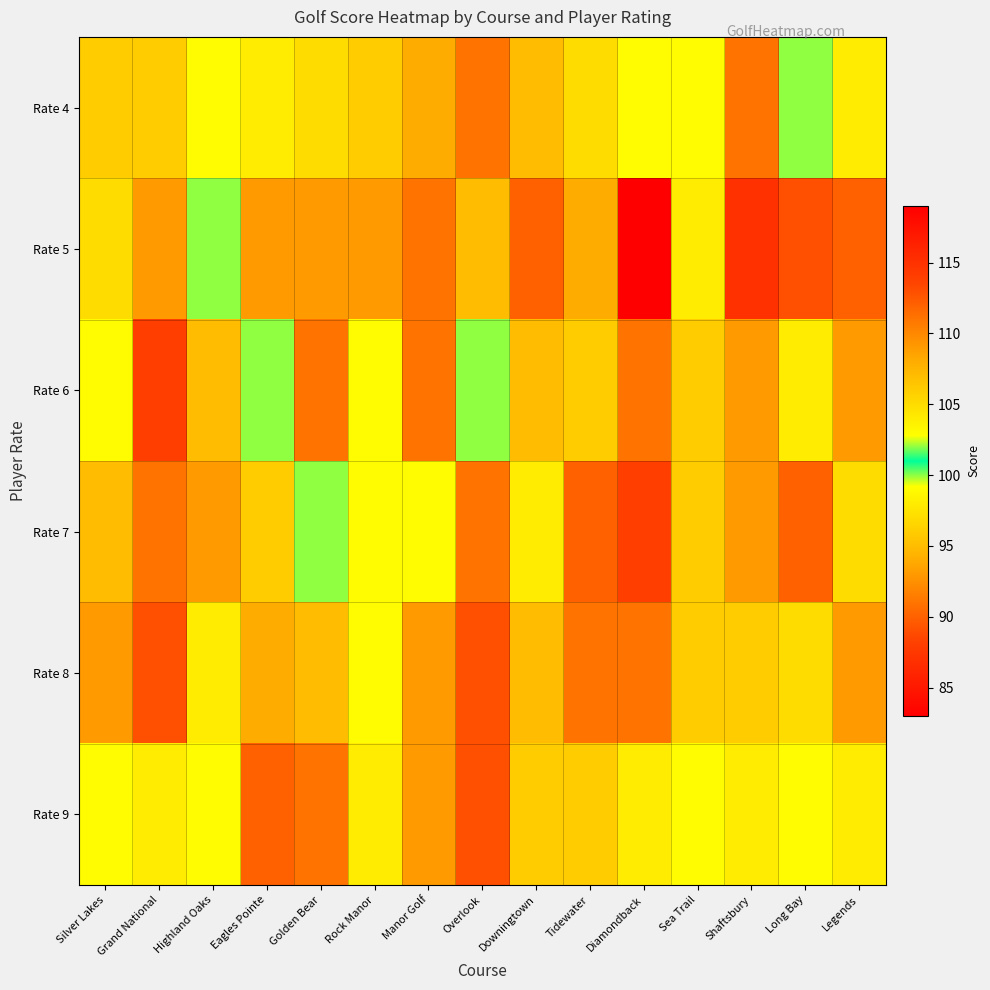

List the series in order of their peak value, lowest first.

Rate 7, Rate 6, Rate 5, Rate 4, Rate 8, Rate 9